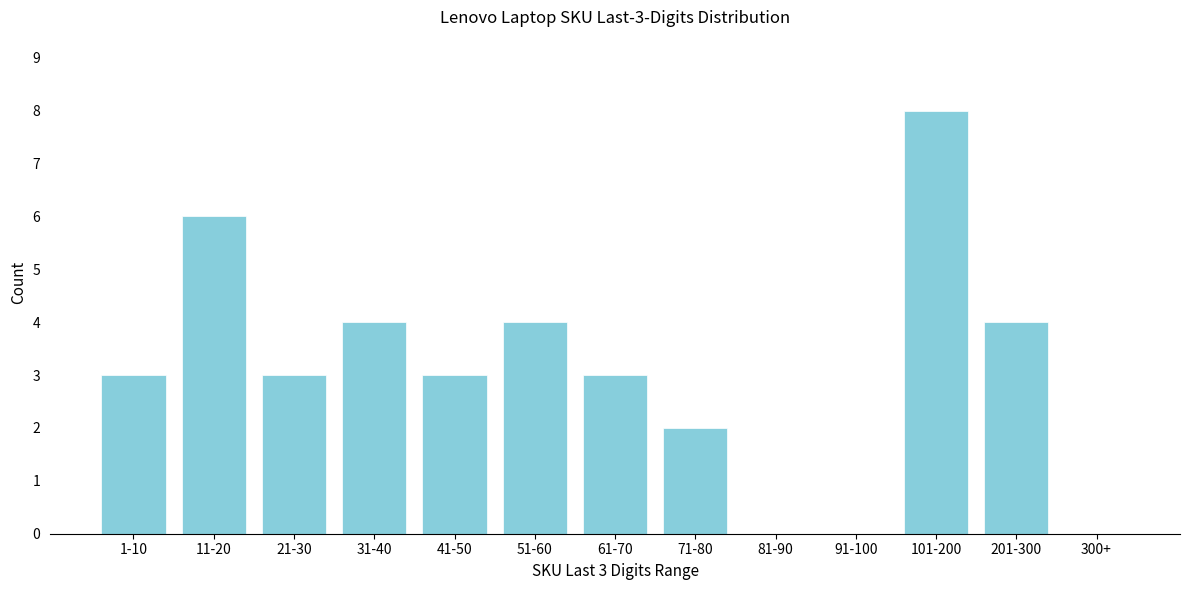

Reading right to left, list all the values displayed in this chart.

300+=0	201-300=4	101-200=8	91-100=0	81-90=0	71-80=2	61-70=3	51-60=4	41-50=3	31-40=4	21-30=3	11-20=6	1-10=3